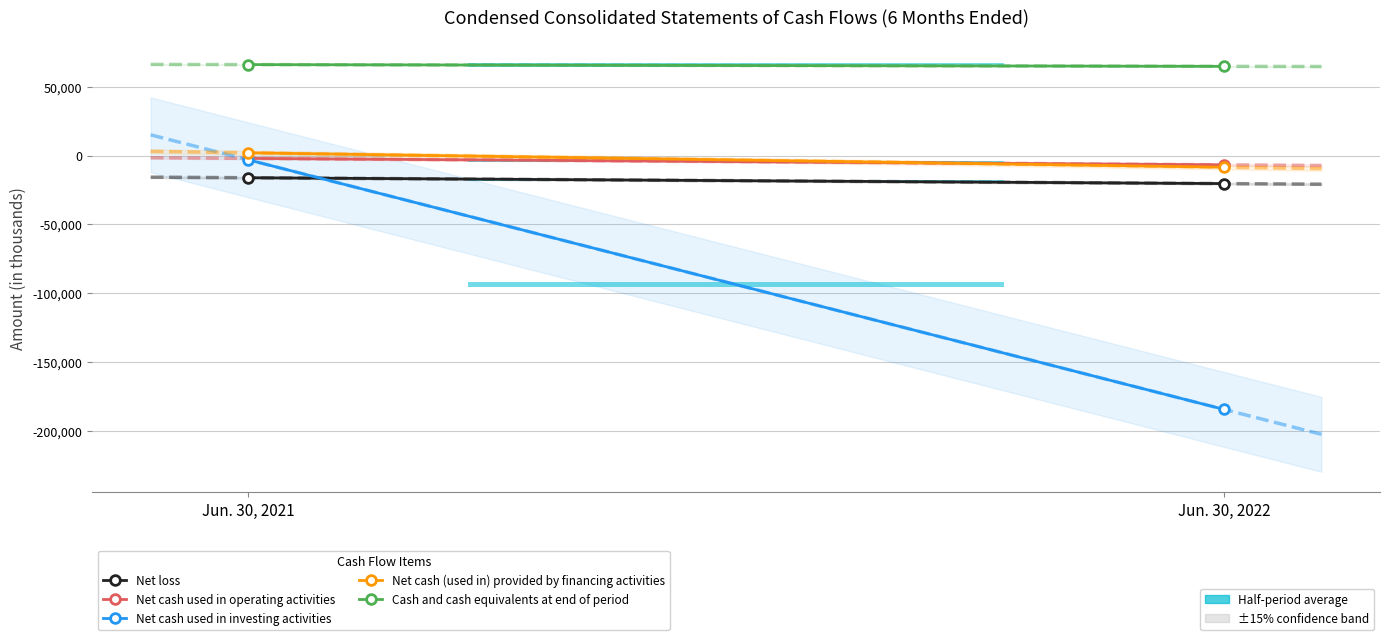

Which series has the largest total across all categories?

Cash and cash equivalents at end of period